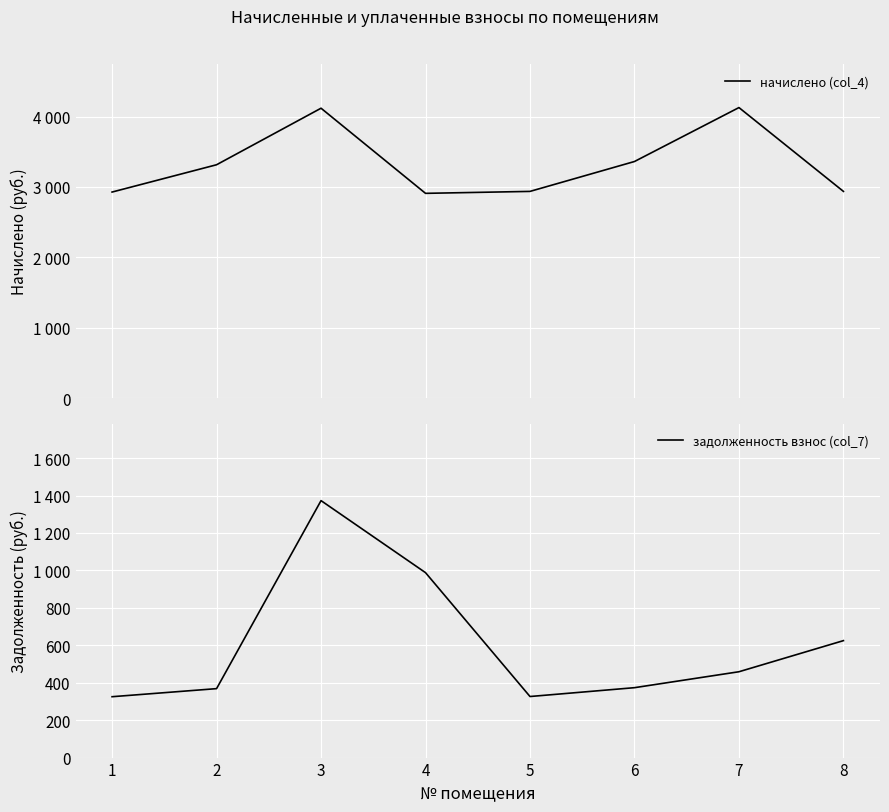

Which series has the widest spread of values?

начислено (col_4)